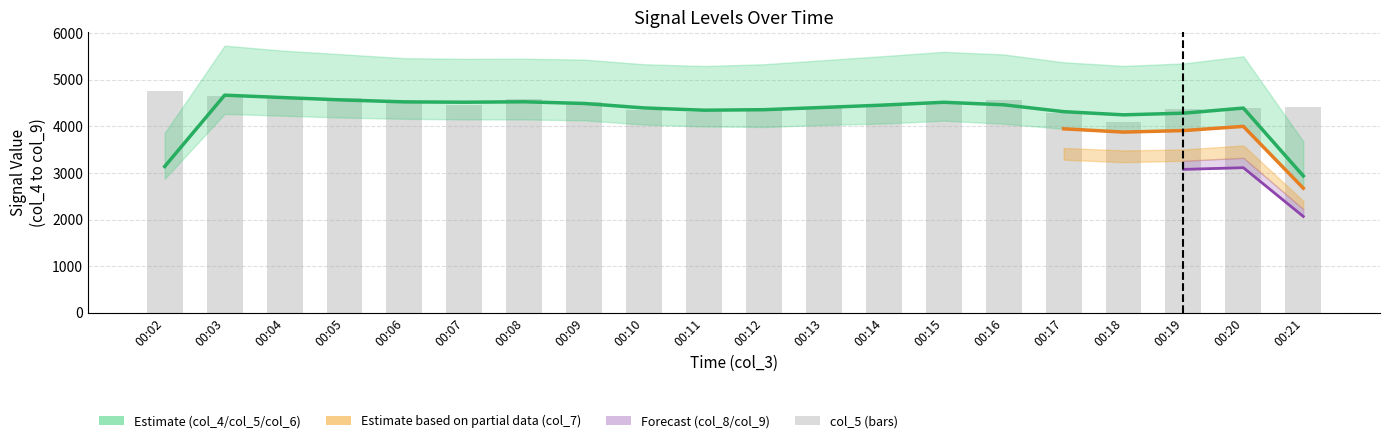

Which series changed the most between 00:12 and 00:20?

col_4